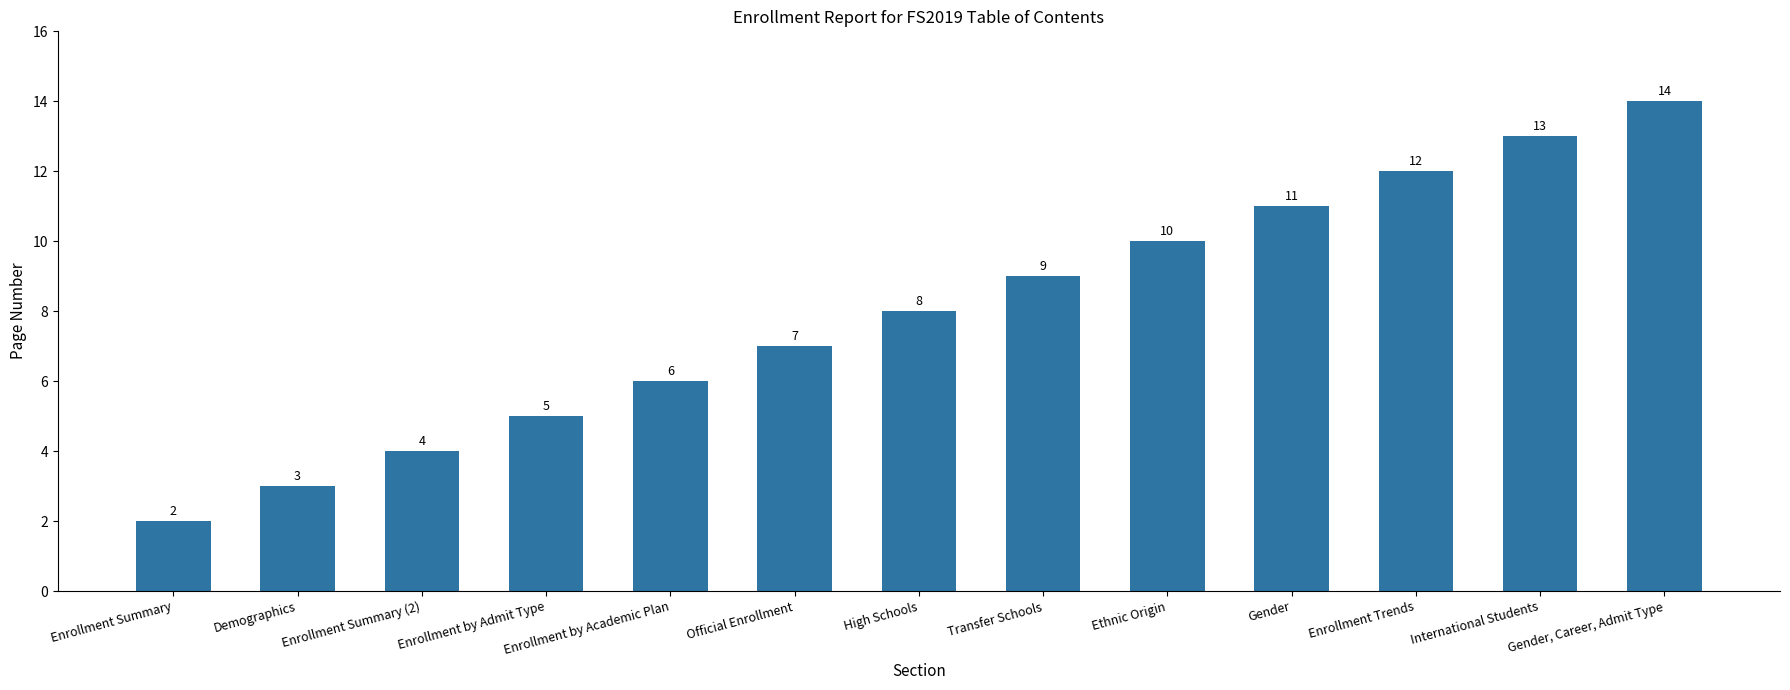

What is the difference between the maximum and minimum values?

12